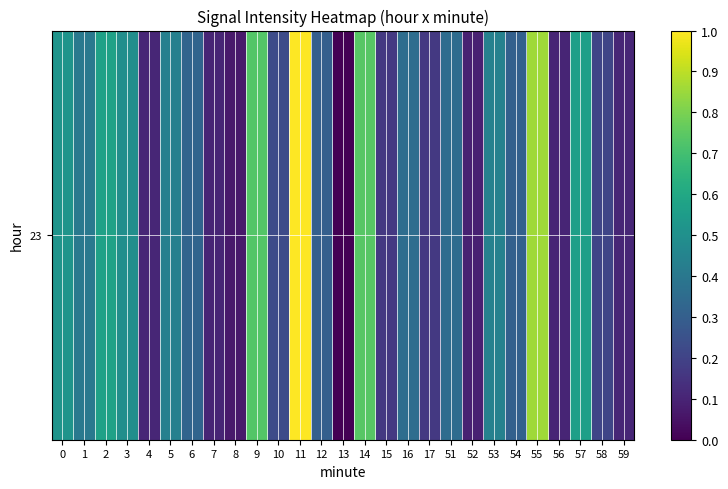

Reading left to right, list all the values displayed in this chart.

0=0.5	1=0.4	2=0.6	3=0.5	4=0.1	5=0.4	6=0.3	7=0.1	8=0.1	9=0.7	10=0.2	11=1.0	12=0.3	13=0.0	14=0.7	15=0.2	16=0.4	17=0.2	51=0.4	52=0.1	53=0.4	54=0.3	55=0.9	56=0.1	57=0.6	58=0.2	59=0.1